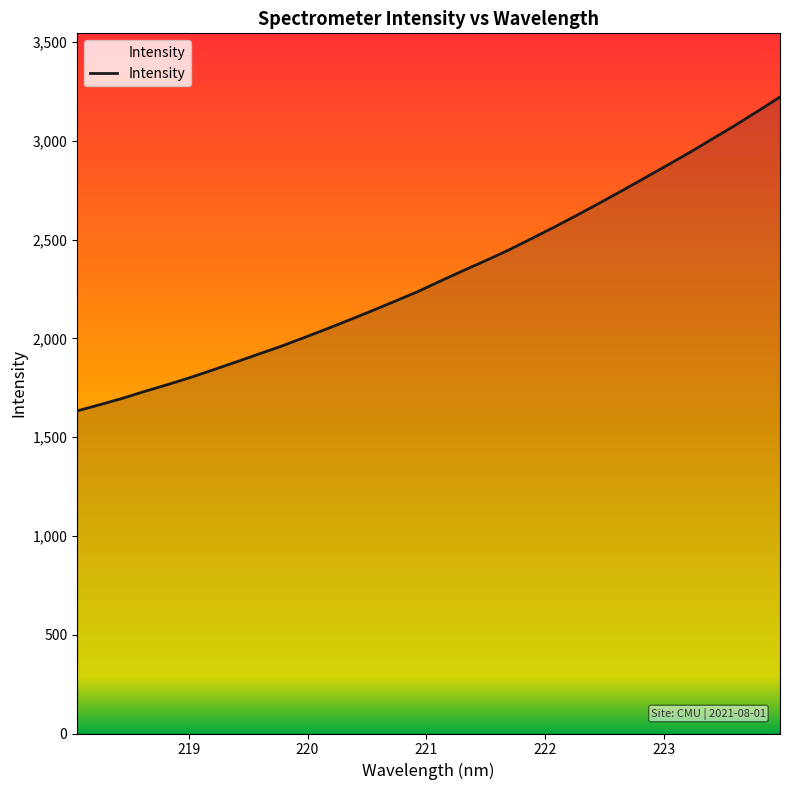

What is the smallest value displayed?

1632.7